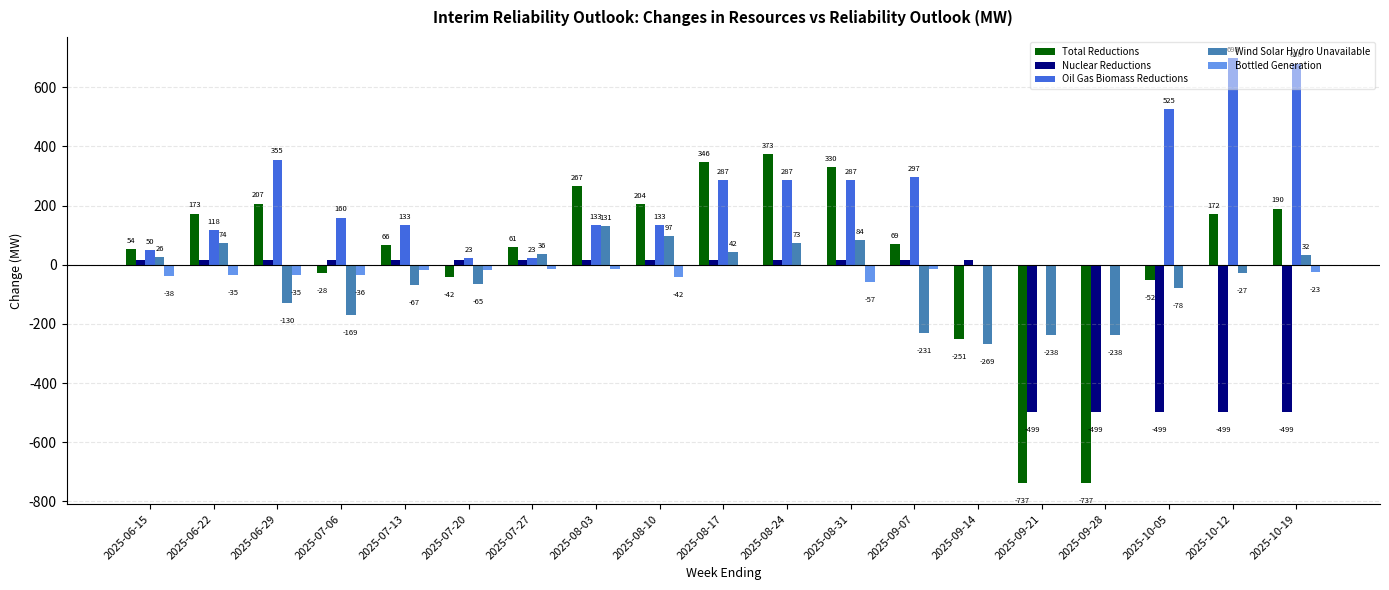

What is the sum of all Oil Gas Biomass Reductions values?

4189.7